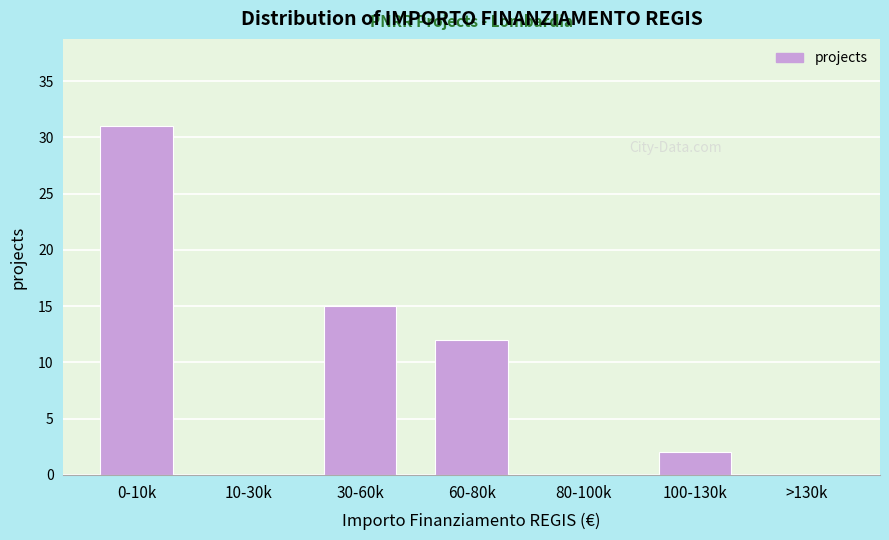

Reading right to left, list all the values displayed in this chart.

>130k=0	100-130k=2	80-100k=0	60-80k=12	30-60k=15	10-30k=0	0-10k=31